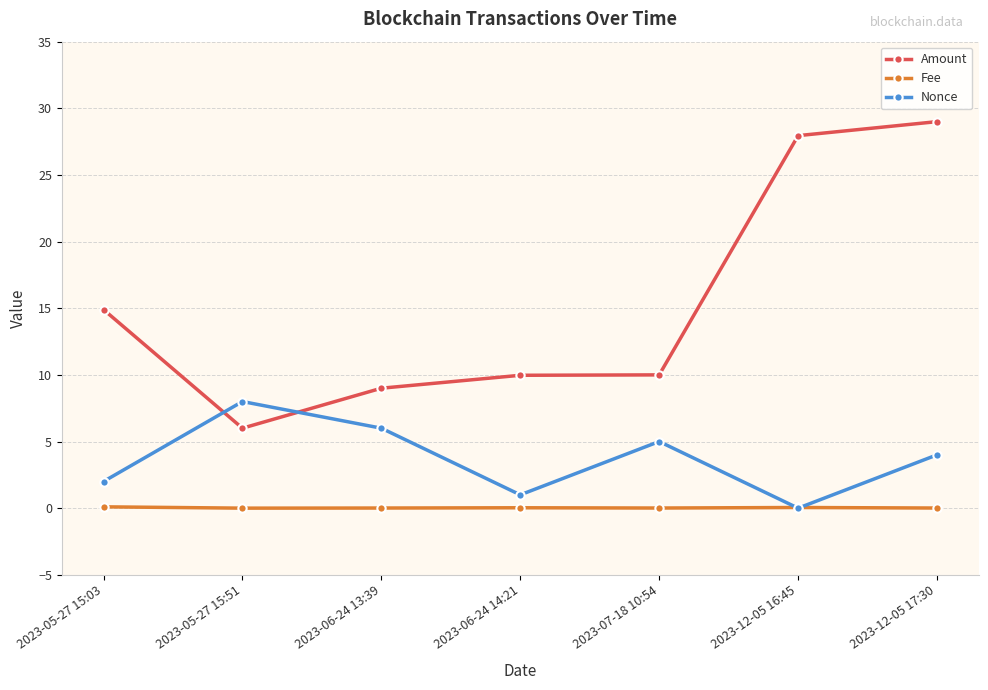

The value of Nonce at 2023-12-05 17:30 is 4.0. True or false?

True